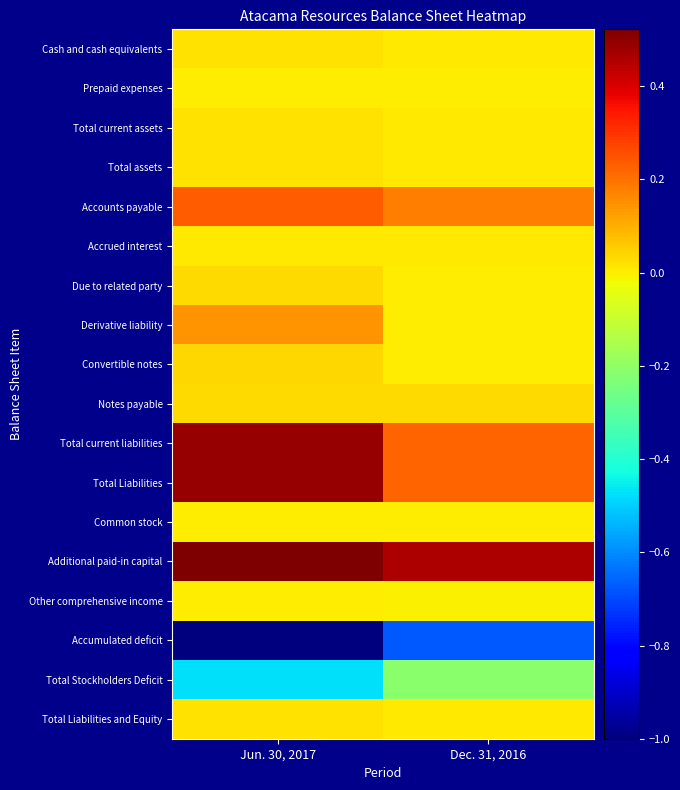

Which category has the highest value across all series?

Jun. 30, 2017